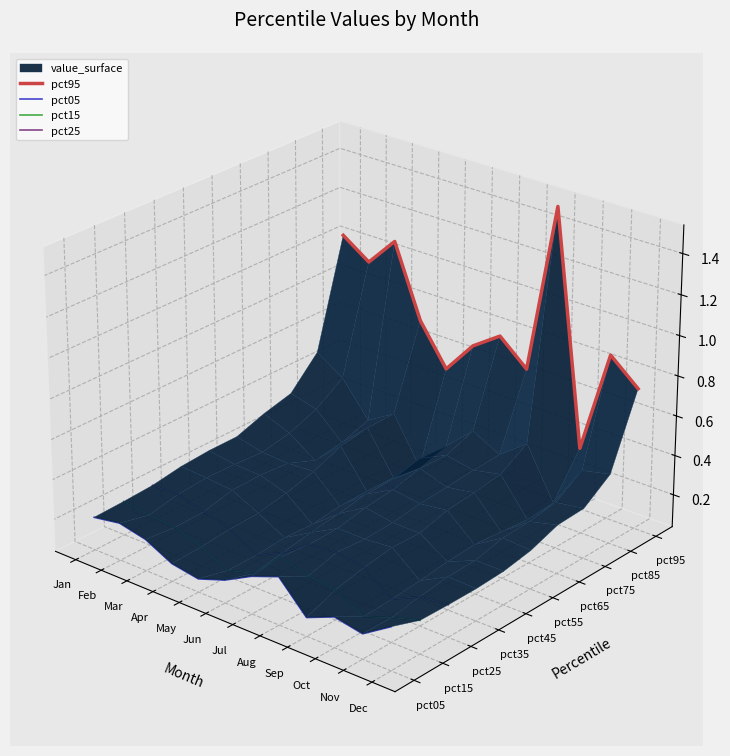

Does the chart display data point markers on the line(s)?

No